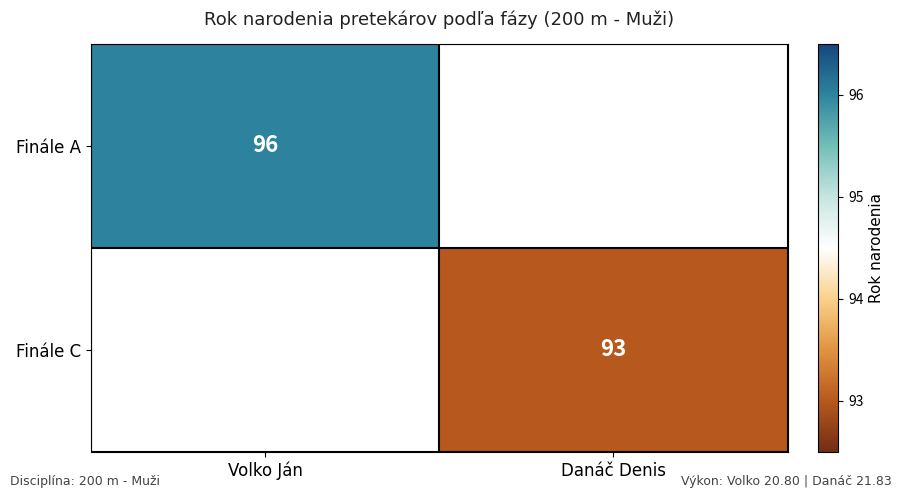

How many distinct data groups are displayed?

2